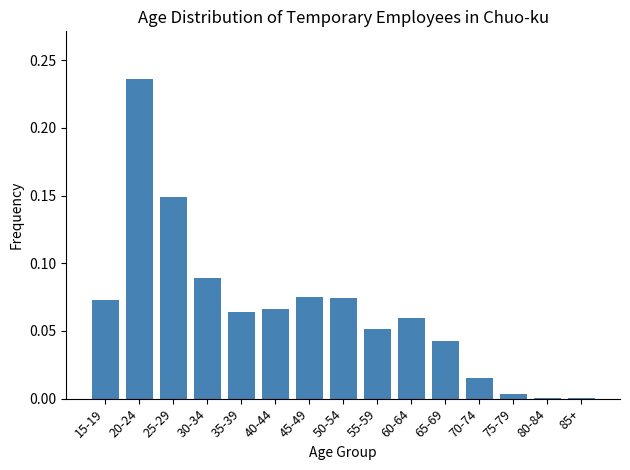

At which category does the chart reach its peak across all series?

20-24